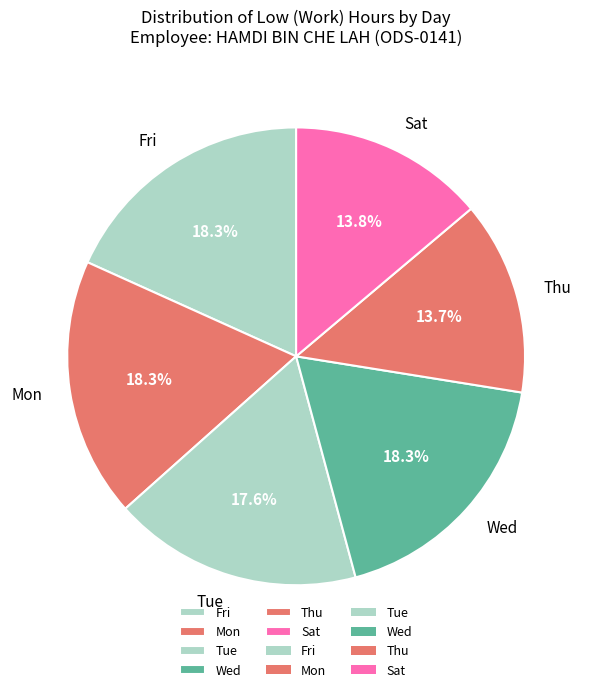

To the nearest percent, what is the average slice percentage?

17%